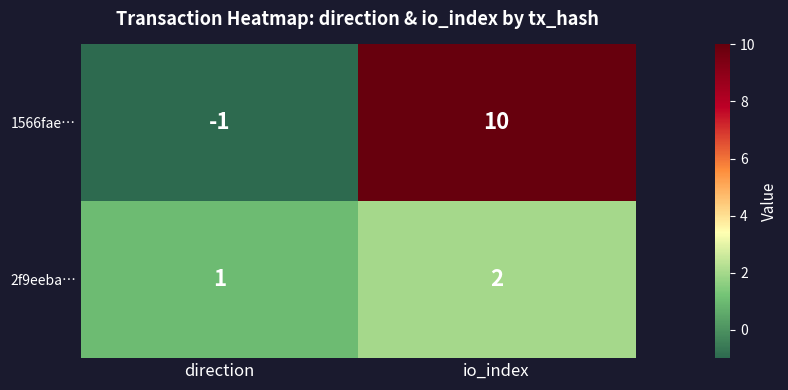

What is the maximum value for 1566fae…?

10